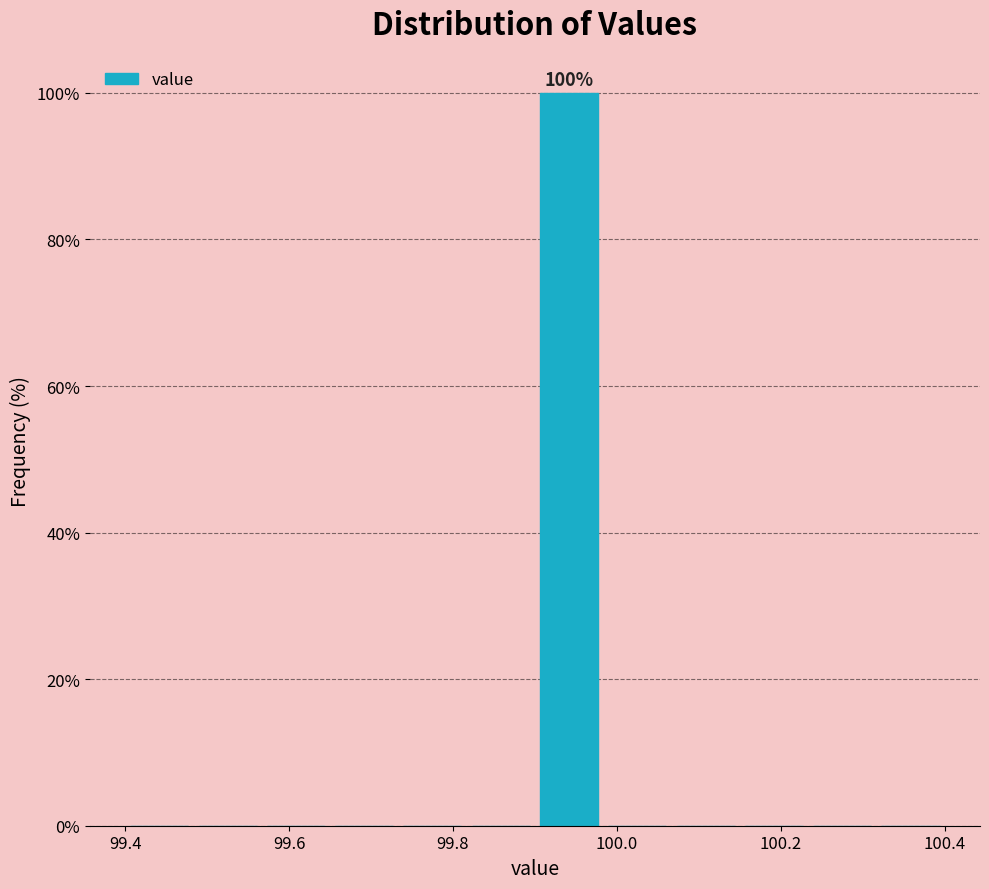

Which range on the x-axis has the tallest bar?

99.90 to 99.98